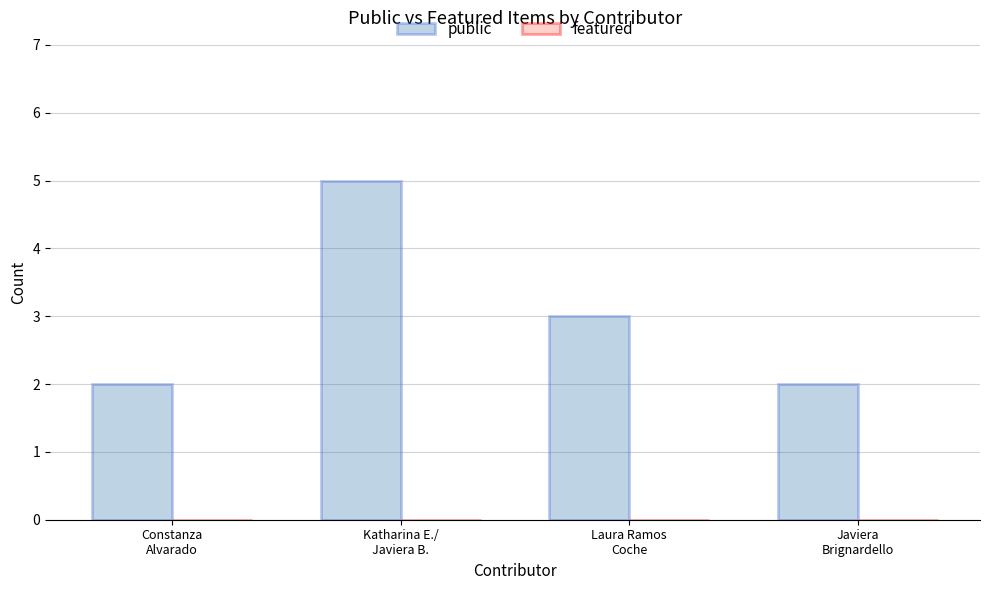

What is the maximum value shown in the chart?

5